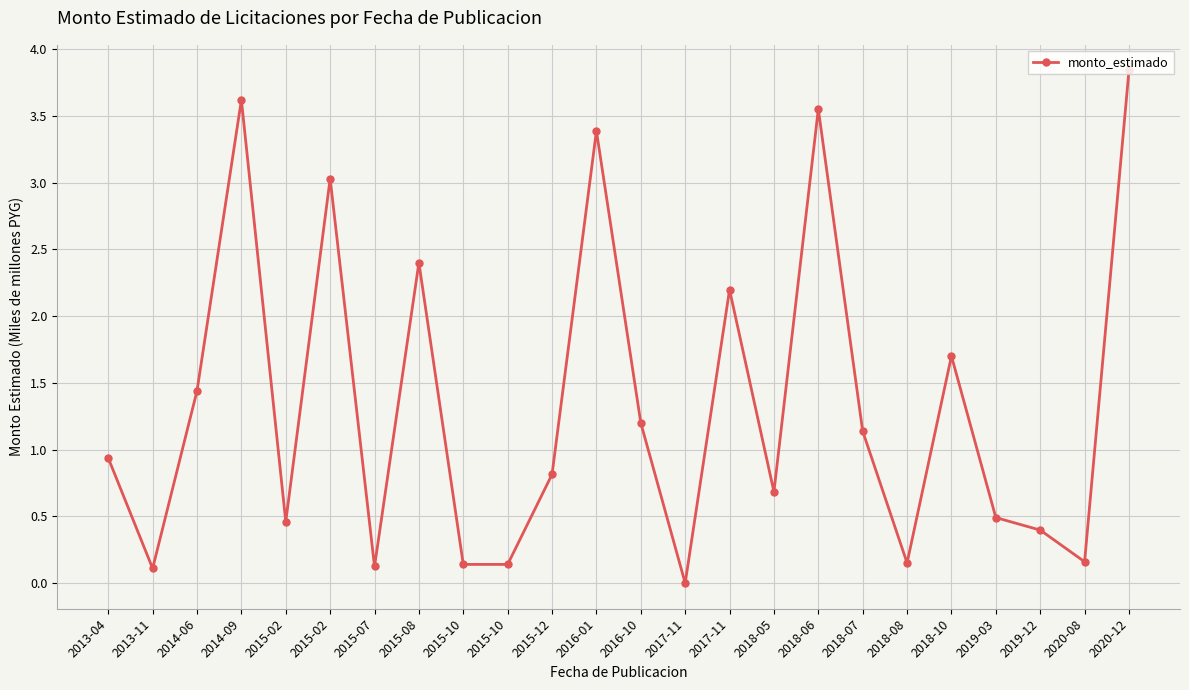

Does the chart have visible grid lines?

Yes